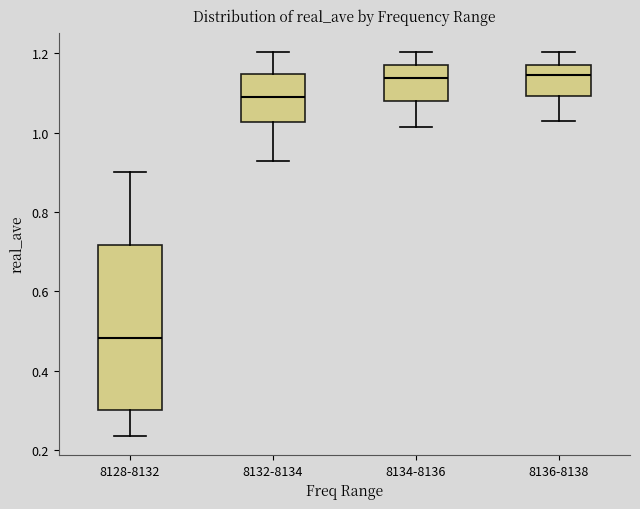

Where does the median line of the box for 8134-8136 sit on the y-axis? The values are not printed on the chart, so give them approximately, as read against the axis.

1.14